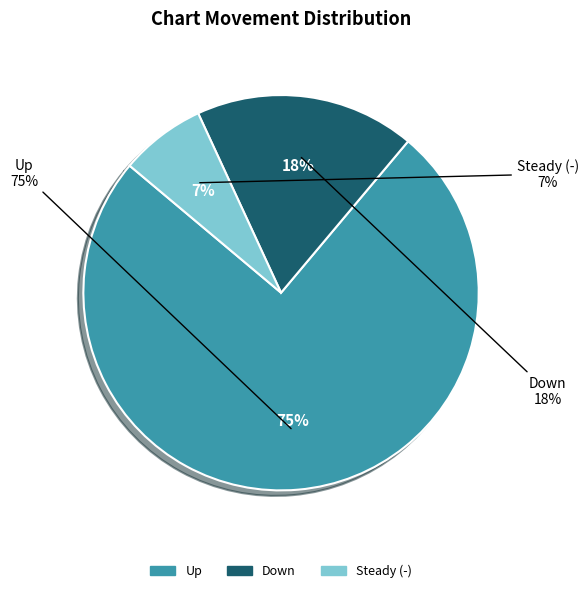

Which category has the biggest portion of the pie?

up